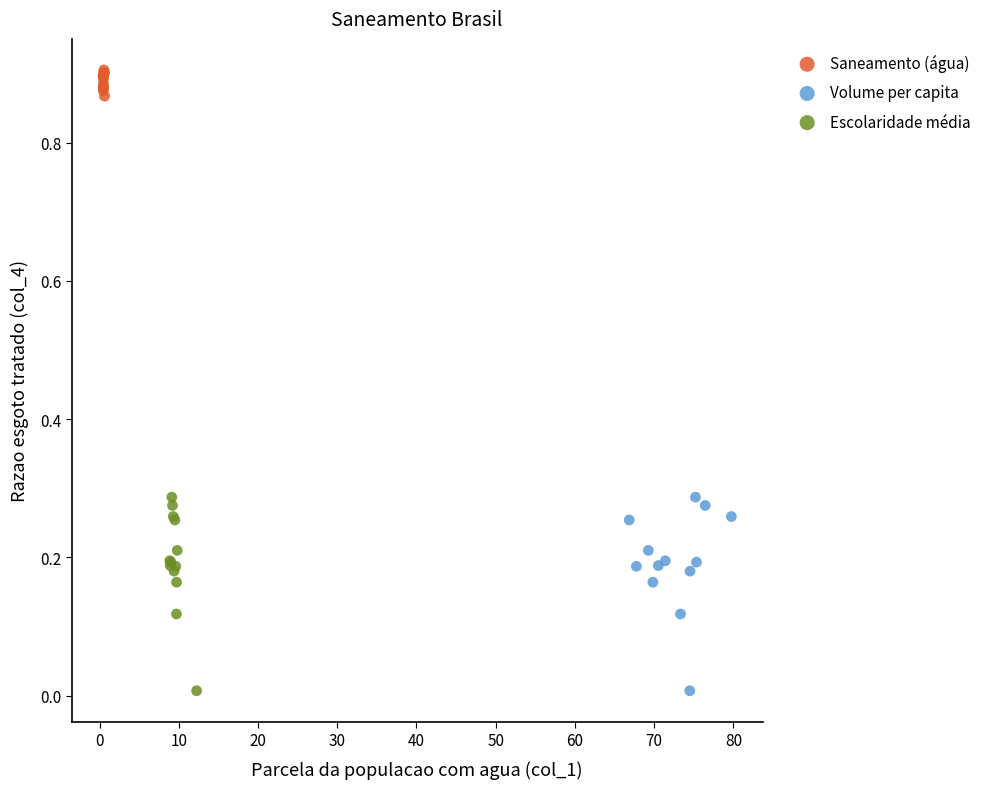

Which series reaches the maximum Y coordinate?

Saneamento (água)